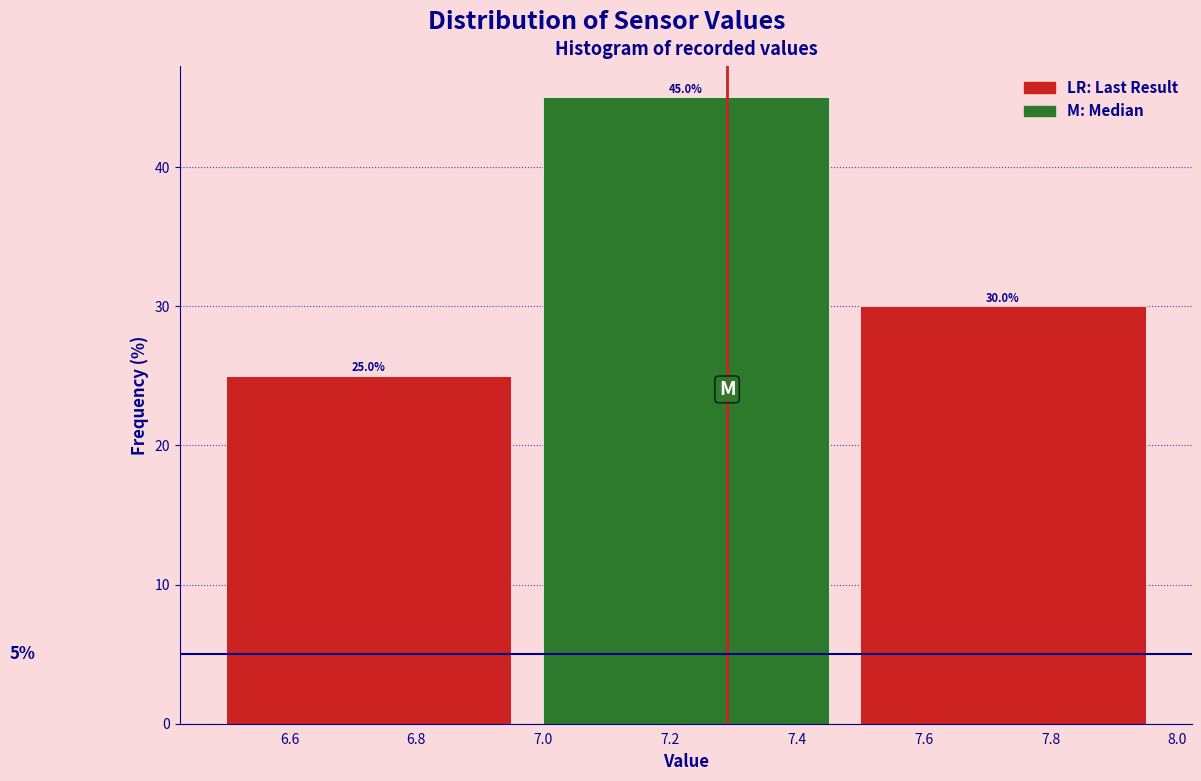

Reading left to right, list every bar in this chart as the range it spans on the x-axis followed by its height.

6.5 to 7.0: 25.0
7.0 to 7.5: 45.0
7.5 to 8.0: 30.0